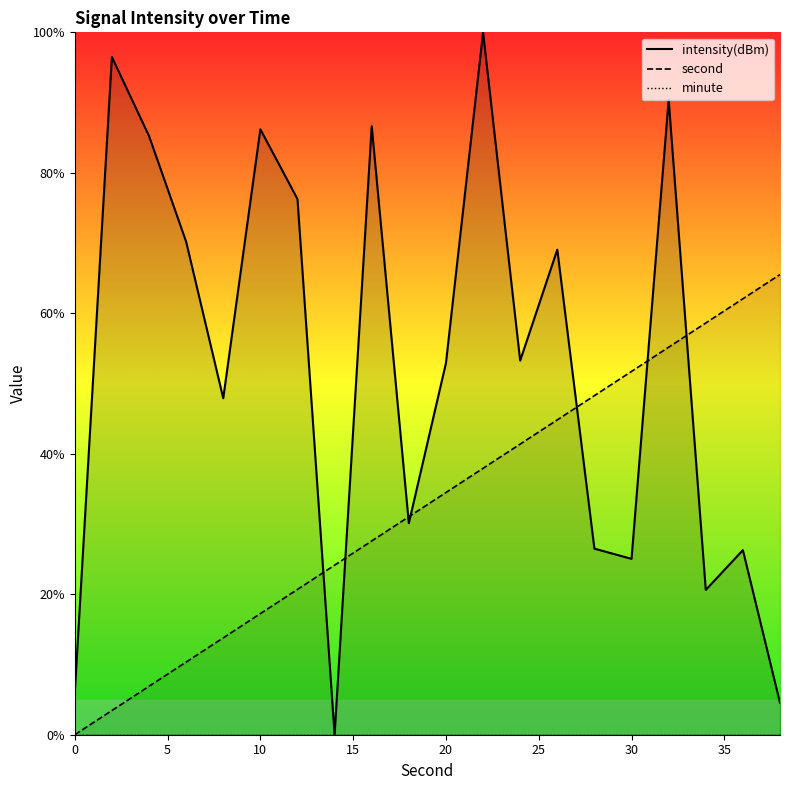

Reading left to right, what are all the values shown in this chart?

second: 0=0.0	2=3.4	4=6.9	6=10.3	8=13.8	10=17.2	12=20.7	14=24.1	16=27.6	18=31.0	20=34.5	22=37.9	24=41.4	26=44.8	28=48.3	30=51.7	32=55.2	34=58.6	36=62.1	38=65.5
intensity: 0=6.0	2=96.5	4=85.2	6=70.2	8=47.9	10=86.2	12=76.3	14=0.0	16=86.6	18=30.1	20=52.9	22=100.0	24=53.3	26=69.1	28=26.5	30=25.0	32=90.4	34=20.6	36=26.3	38=4.5